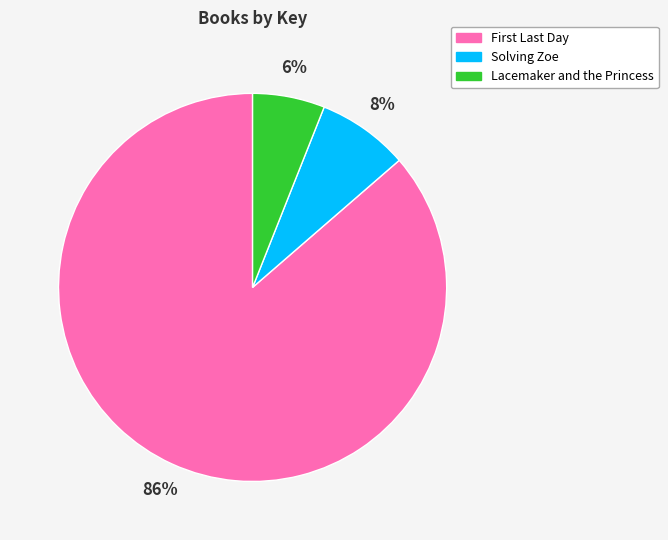

Which category accounts for the majority?

First Last Day